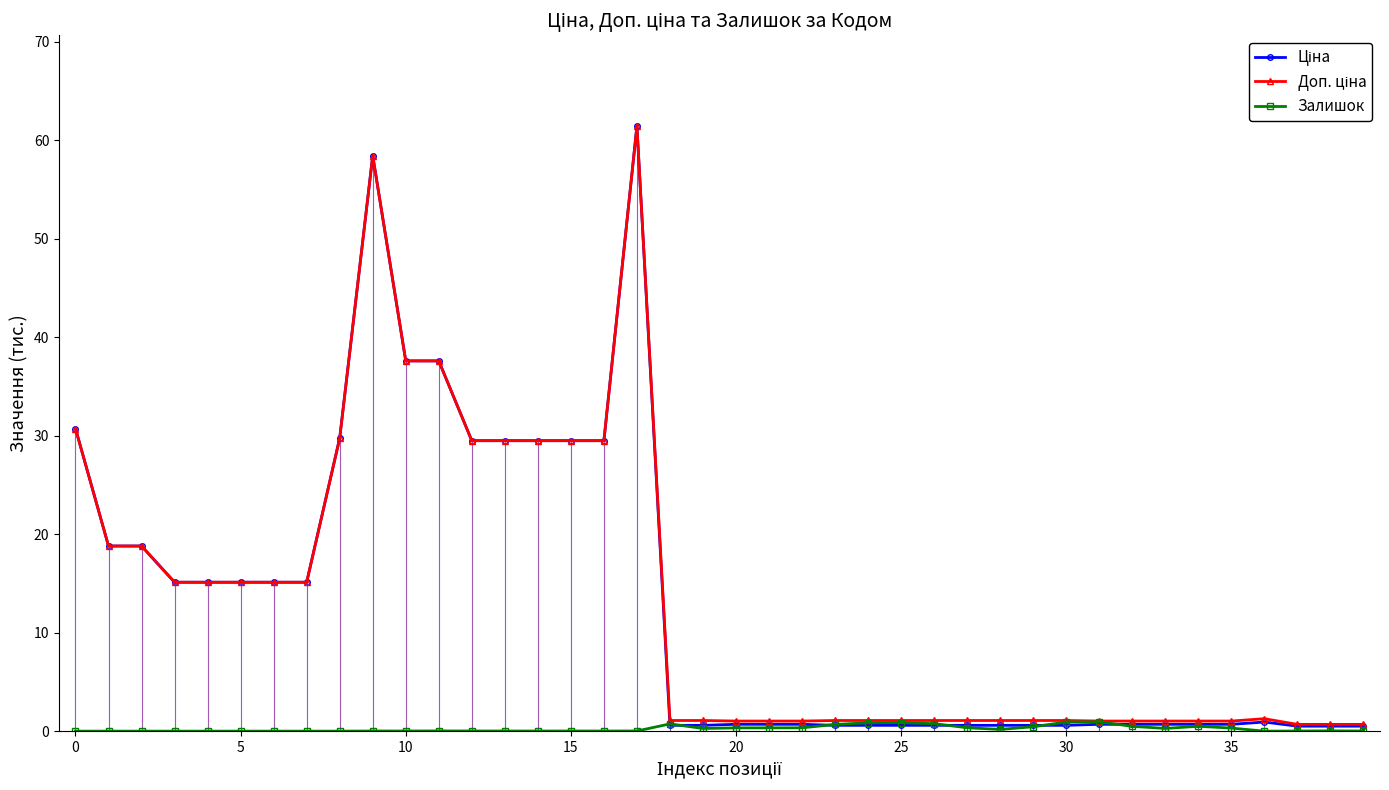

At how many categories does at least one series exceed 22?

11